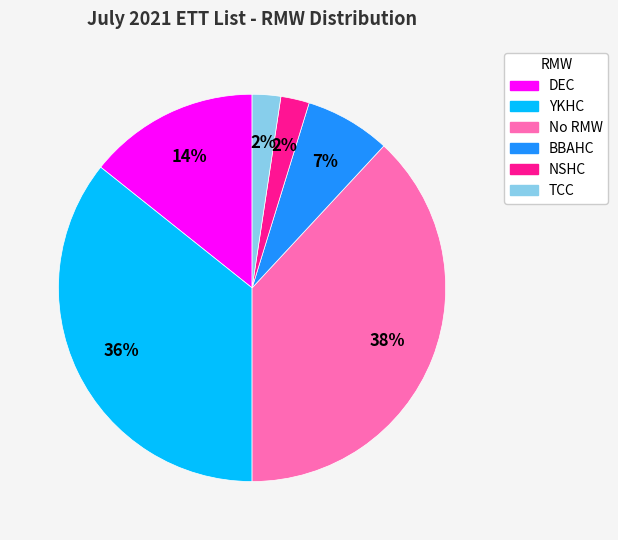

To the nearest percent, what portion does TCC represent?

2%